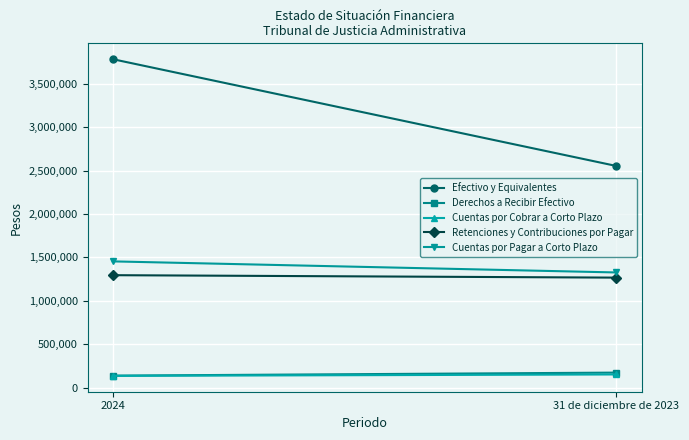

At which category is the sum across all series the highest?

2024